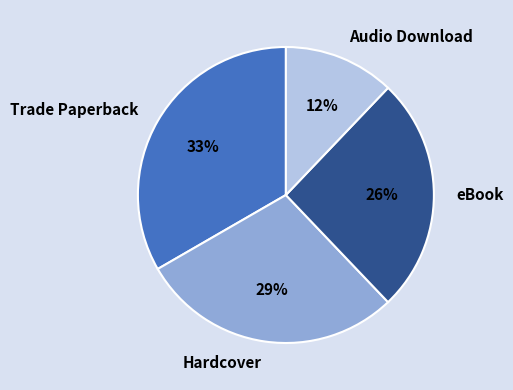

To the nearest percent, what is the combined percentage of Trade Paperback and Hardcover?

62%